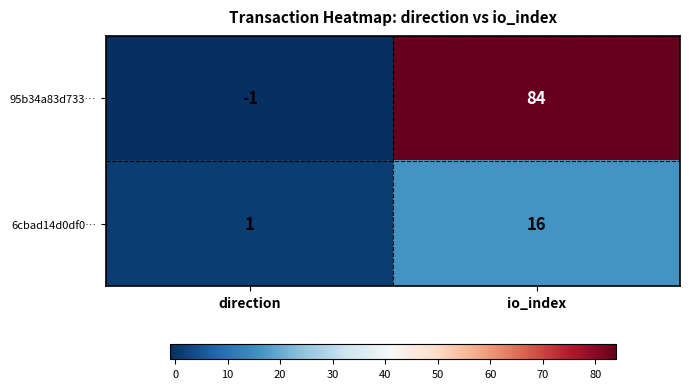

How many categories are shown in the chart?

2